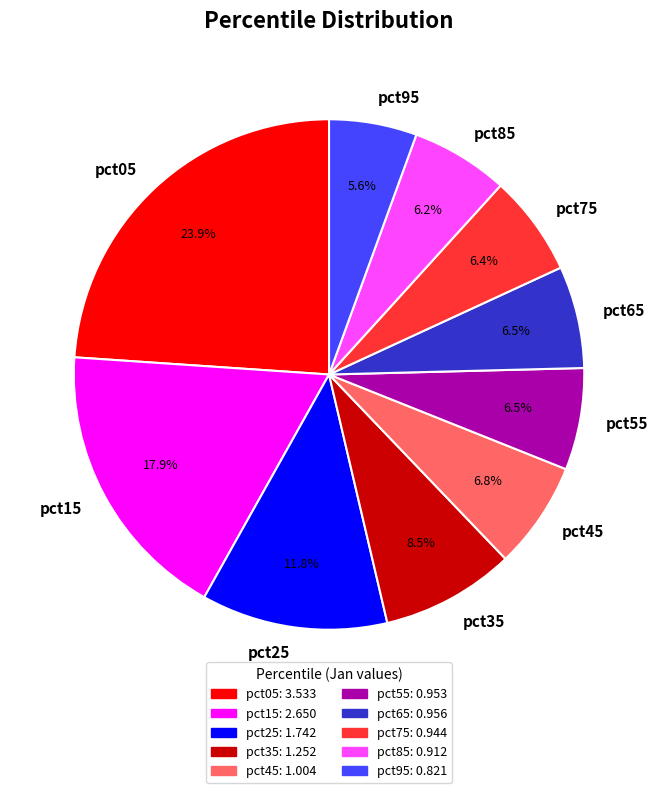

To the nearest percent, what is the difference between the pct35 and pct65 slice percentages?

2%